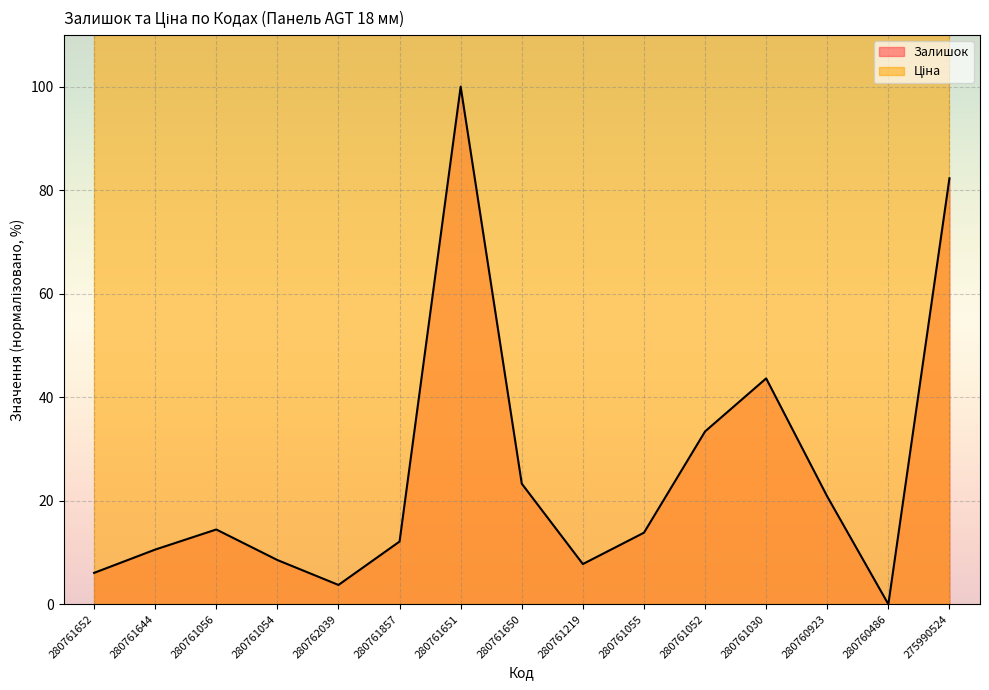

What is the change in value from 280760923 to 275990524?

+61.5